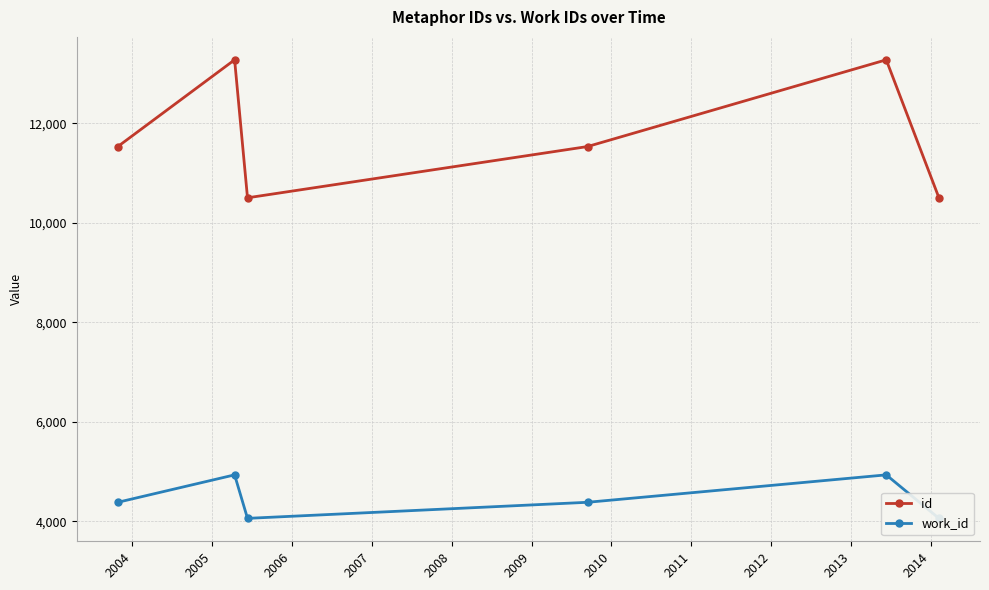

True or false: work_id and id cross at least once.

False